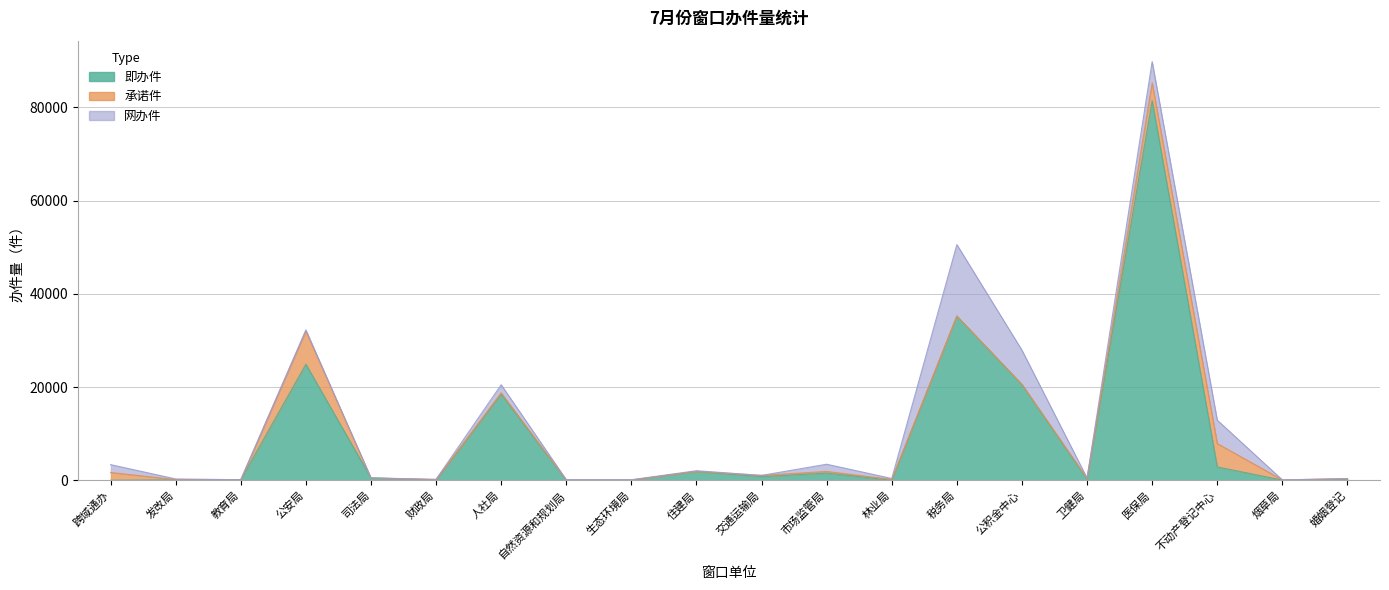

What is the spread (max minus min) of values at 烟草局?

40